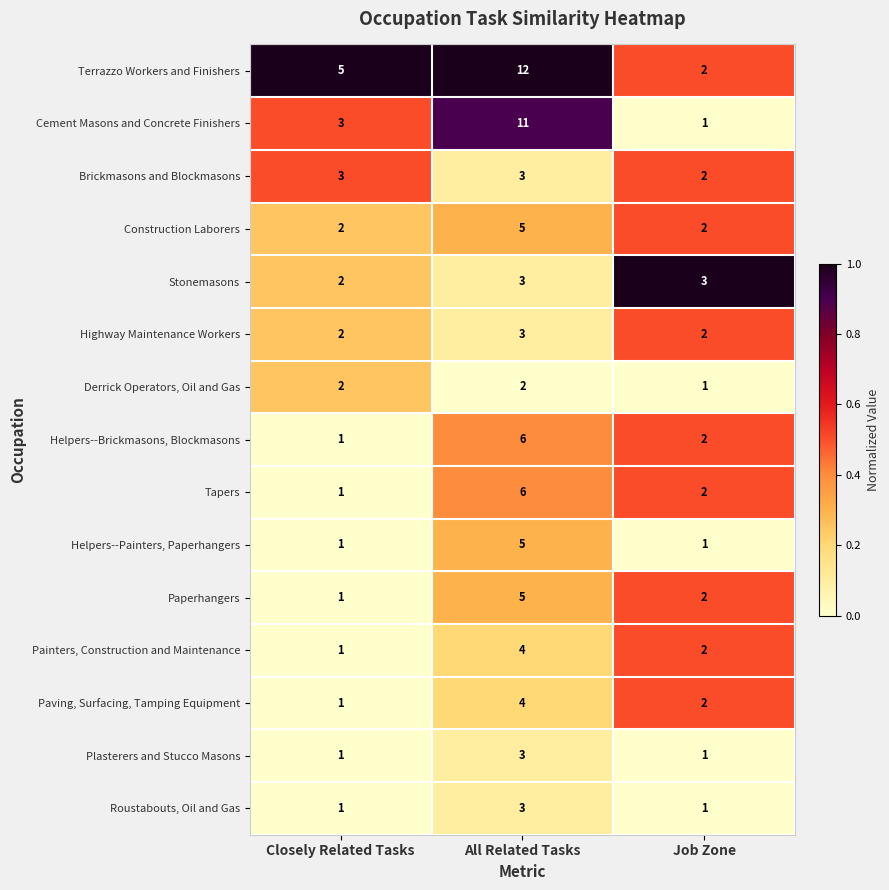

What is the sum of the Tapers values at Job Zone and All Related Tasks?

8